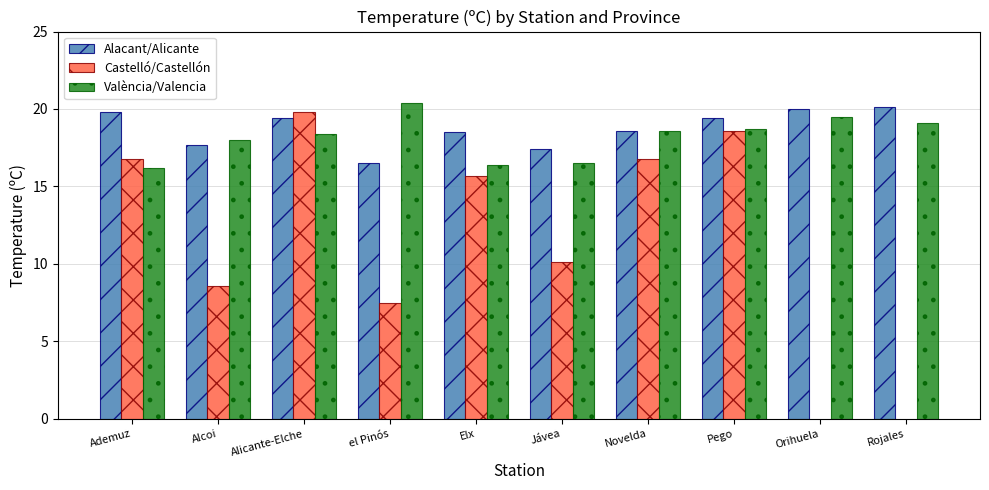

What is the sum of the Alacant/Alicante values at Elx and el Pinós?

35.0